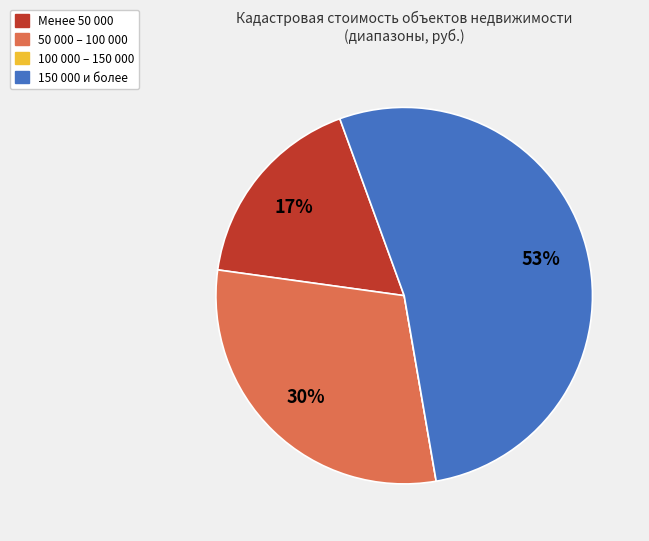

The 150 000 и более slice represents 53% of the pie. True or false?

True